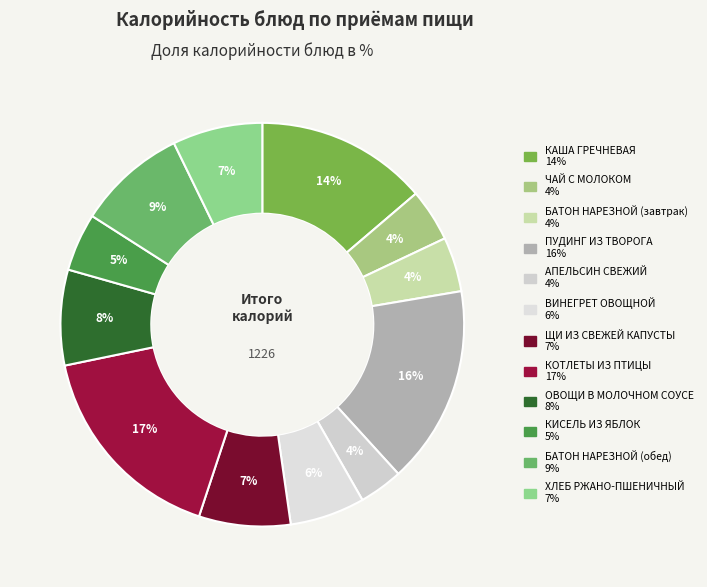

Count the number of slices in the pie.

12